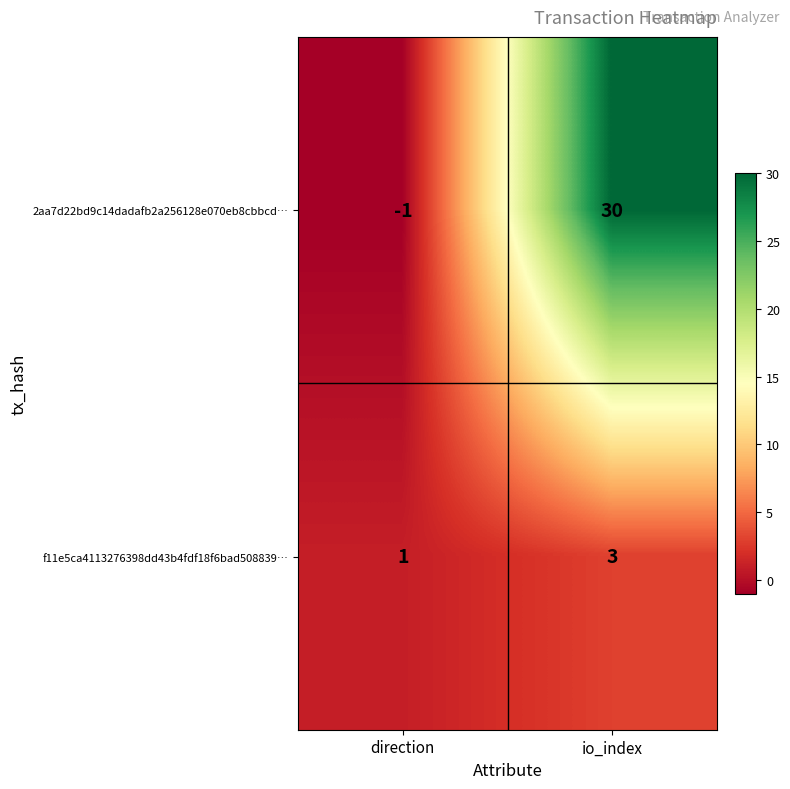

Is it true that 2aa7d22bd9c14dadafb2a256128e070eb8cbbcd… equals 49 at io_index?

False